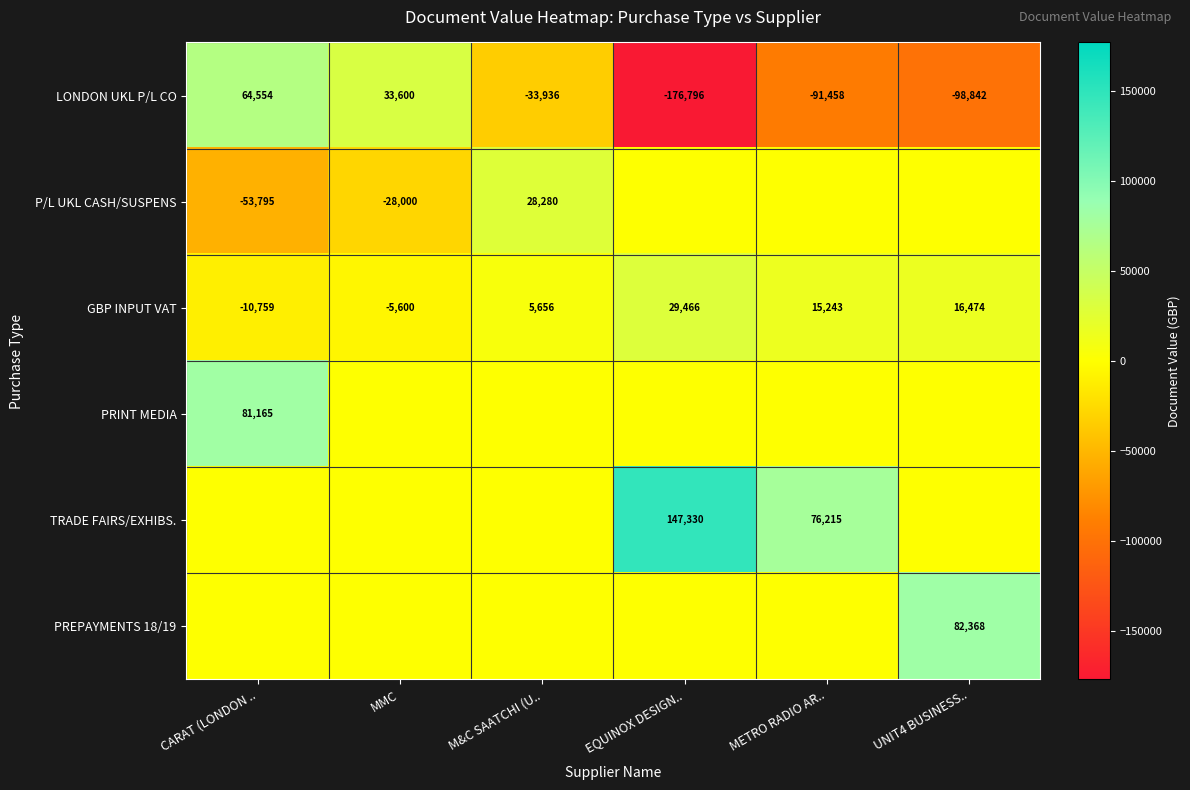

Where is GBP INPUT VAT nearest to the value 9353?

M&C SAATCHI (U..